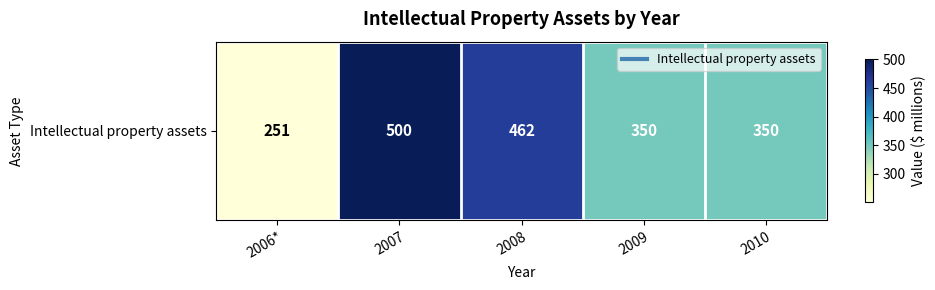

Count the values in the range 350 to 462.

3